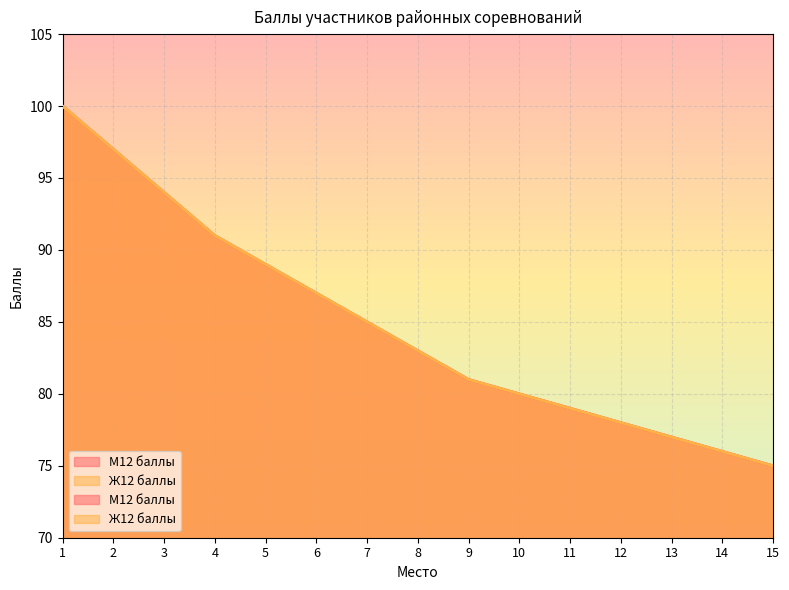

What is the difference between the second highest and minimum values in the Ж12 баллы series?

22